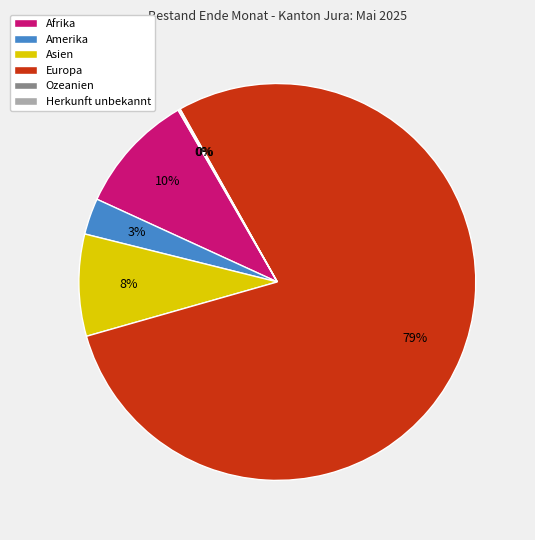

Which category accounts for the majority?

Europa